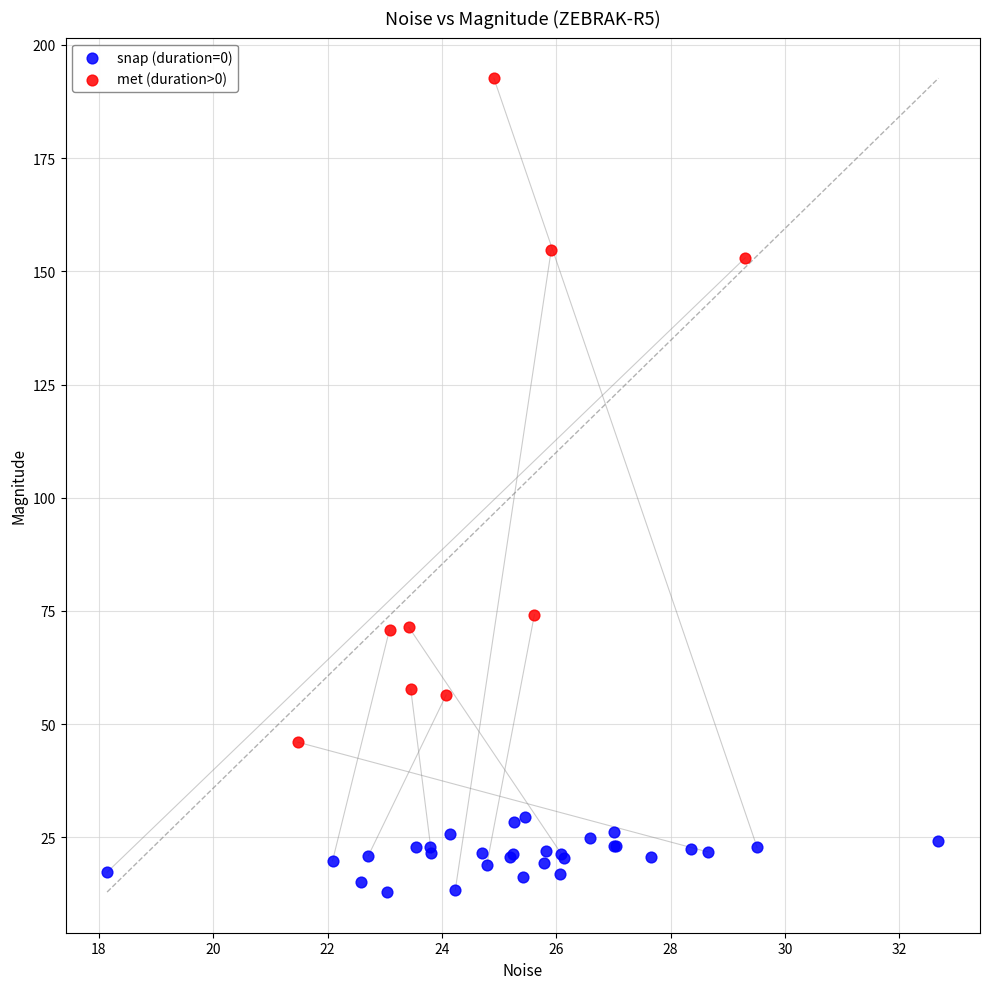

Which series reaches the maximum Y coordinate?

met (duration>0)